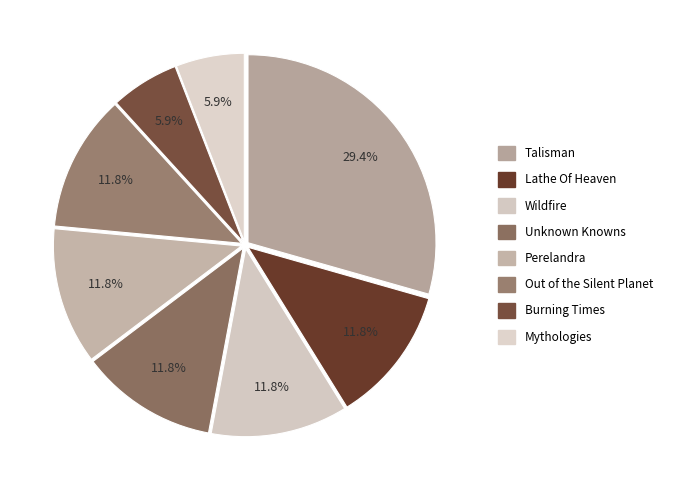

Which slice is the smallest?

Burning Times